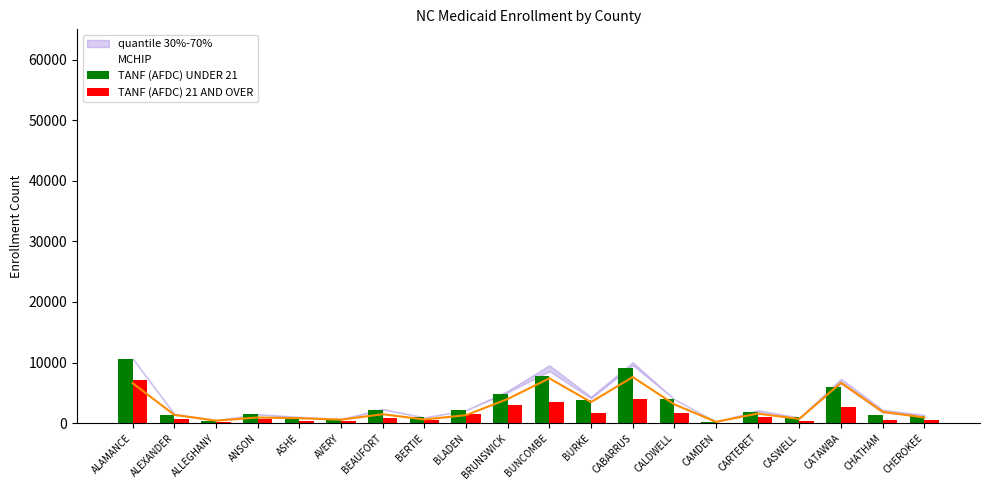

At which label is TANF (AFDC) UNDER 21 closest to 5399?

CATAWBA